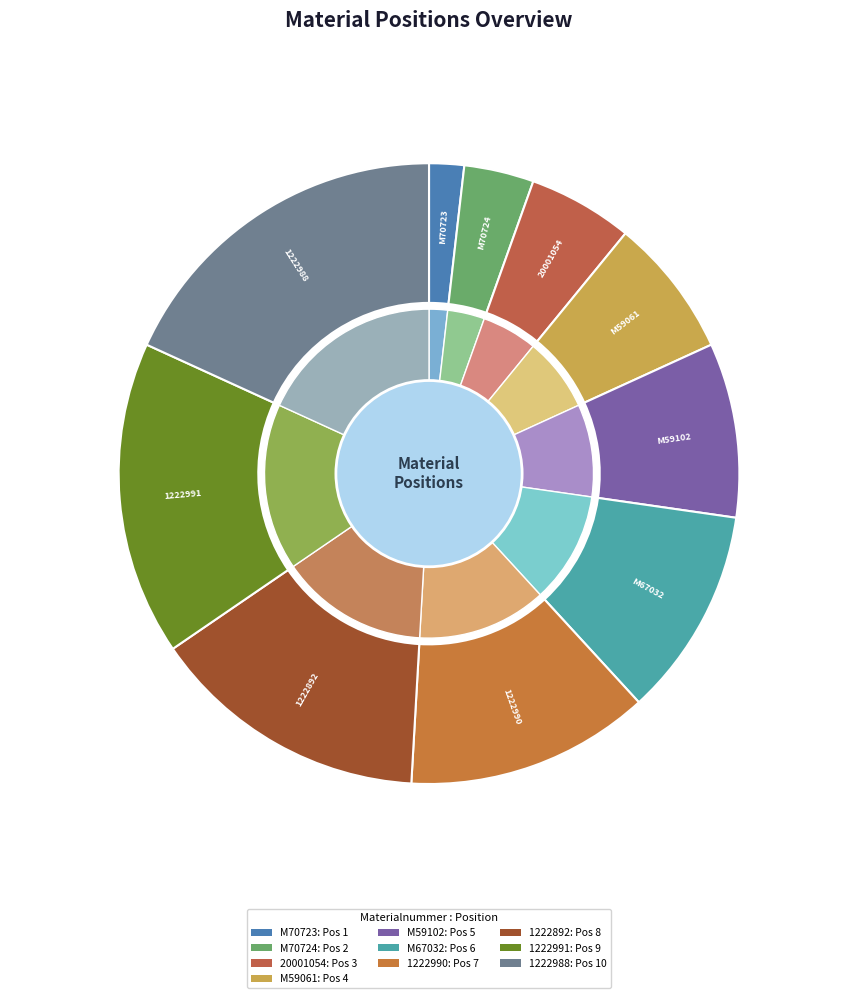

How many slices are in this pie chart?

10